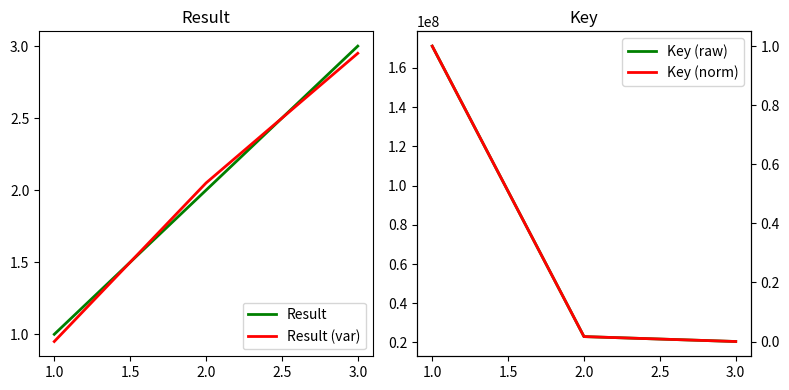

The Result series shows 1.0 at 1.0. True or false?

True